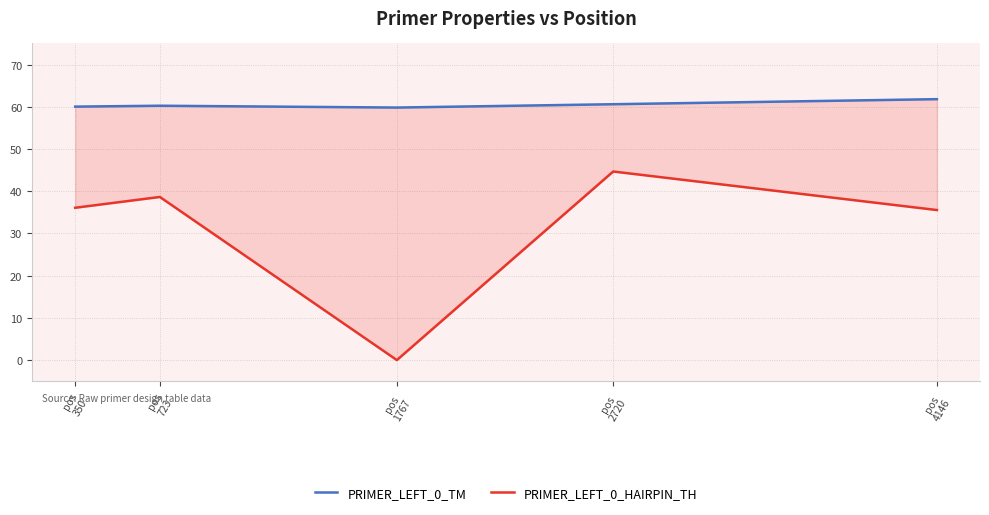

What is the value of the PRIMER_LEFT_0_TM point at the 3rd from the left?

59.8